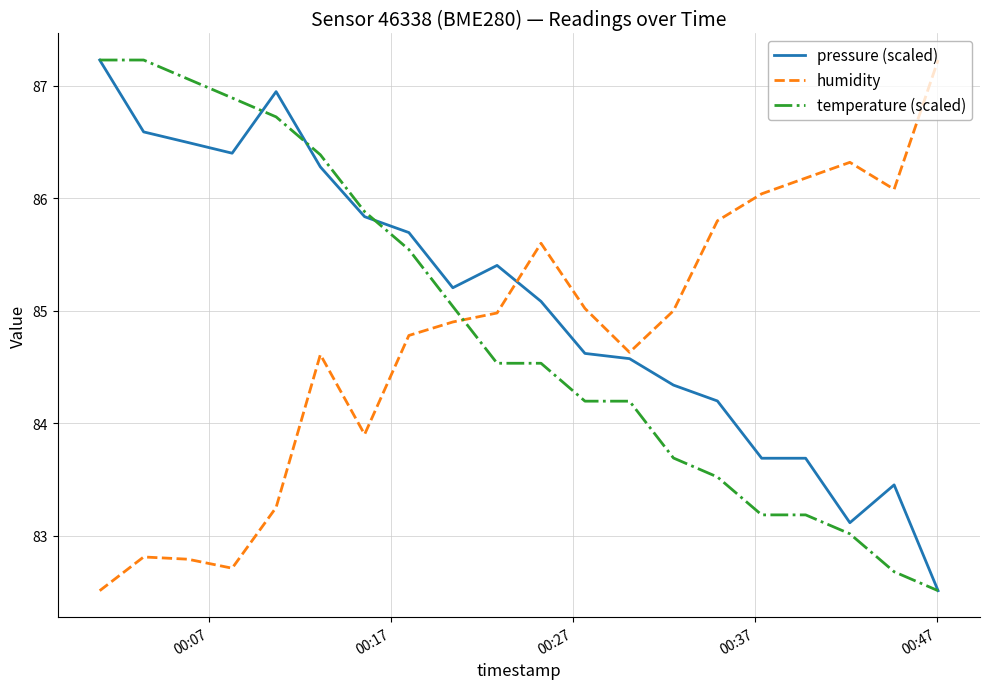

What are all the series names shown in the legend?

pressure (scaled), humidity, temperature (scaled)